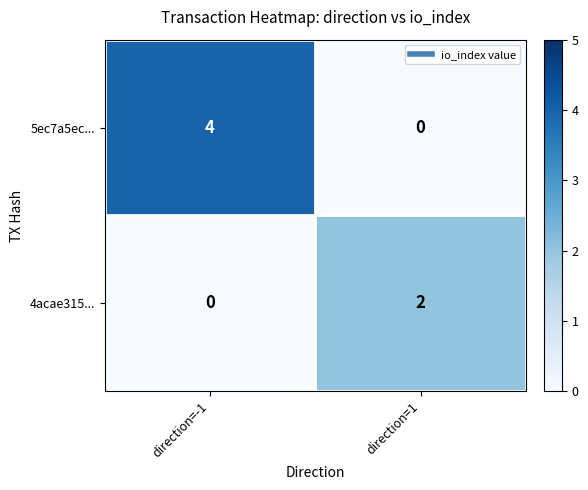

The 4acae315... series shows 2 at direction=1. True or false?

True